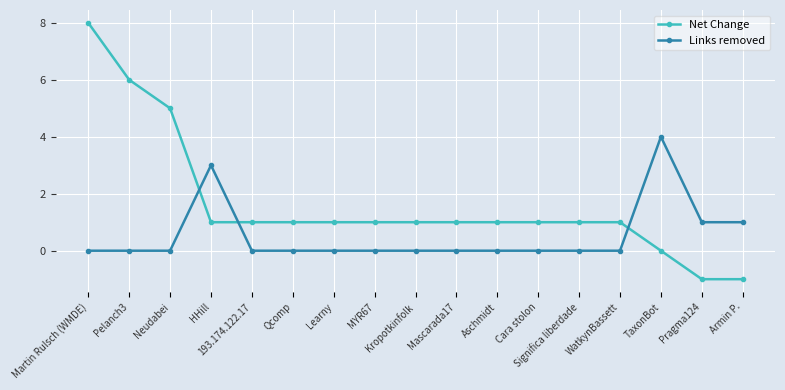

Which series has the largest range (max minus min)?

Net Change